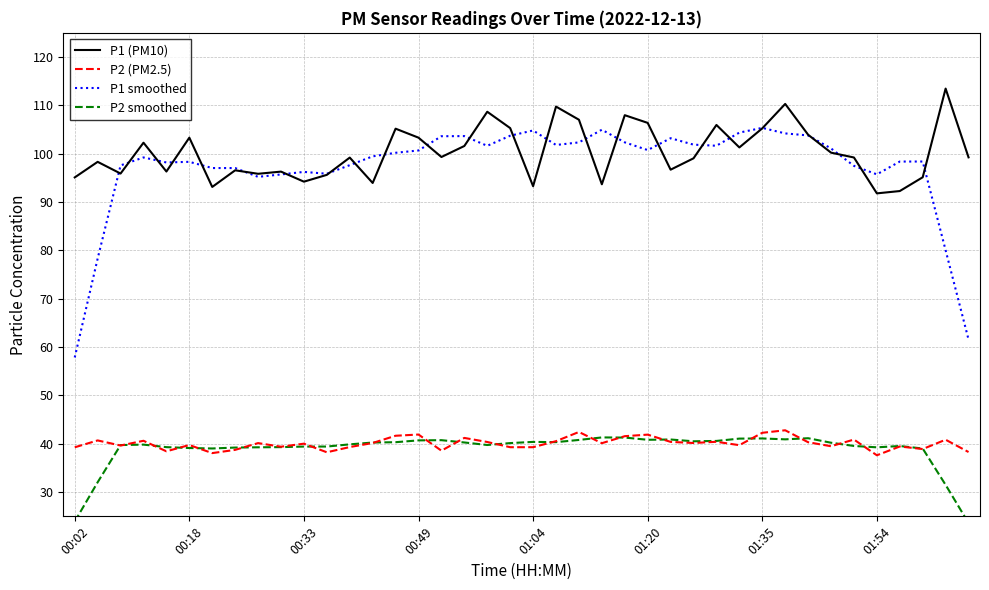

What is the minimum value for P1 smoothed?

57.9